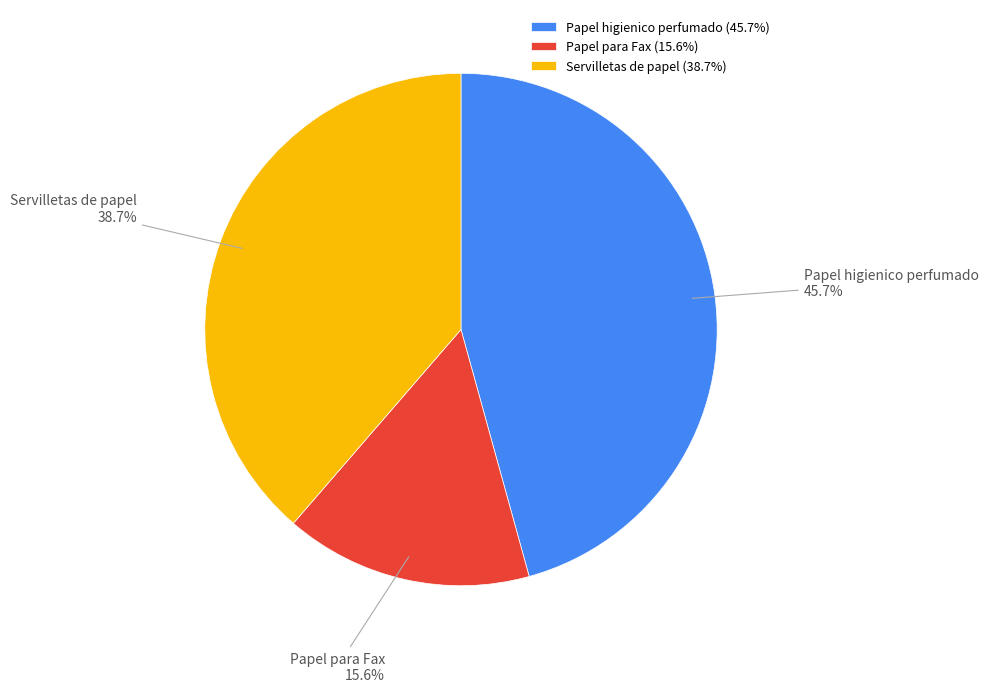

What percentage is NOT represented by Servilletas de papel?

61.3%